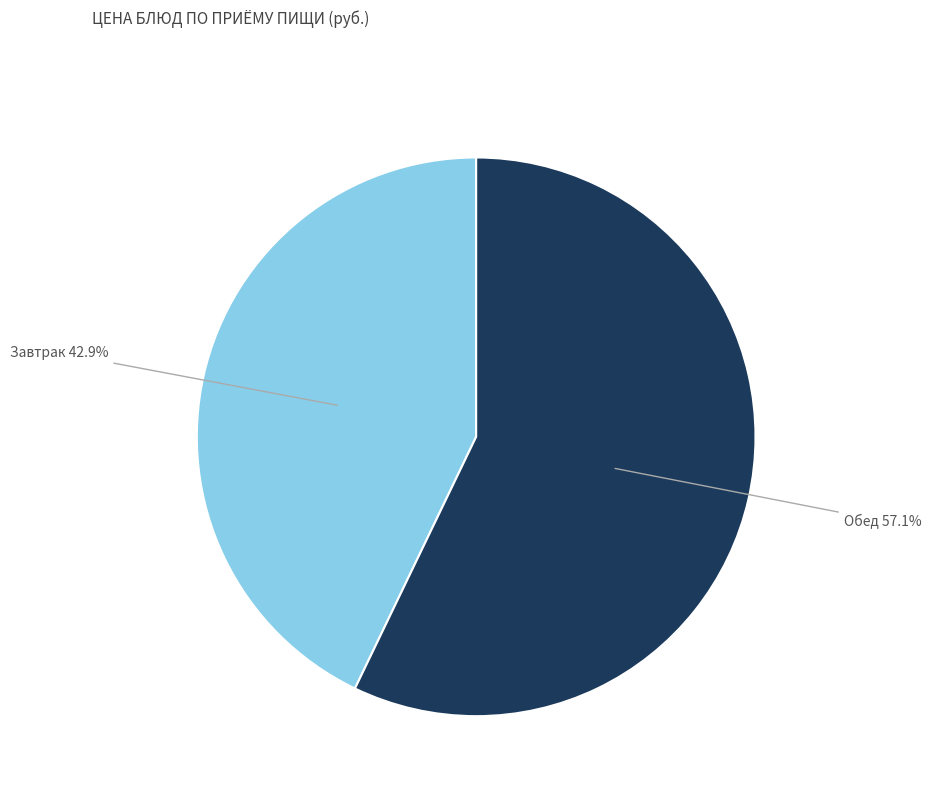

What percentage do Обед and Завтрак together represent?

100.0%